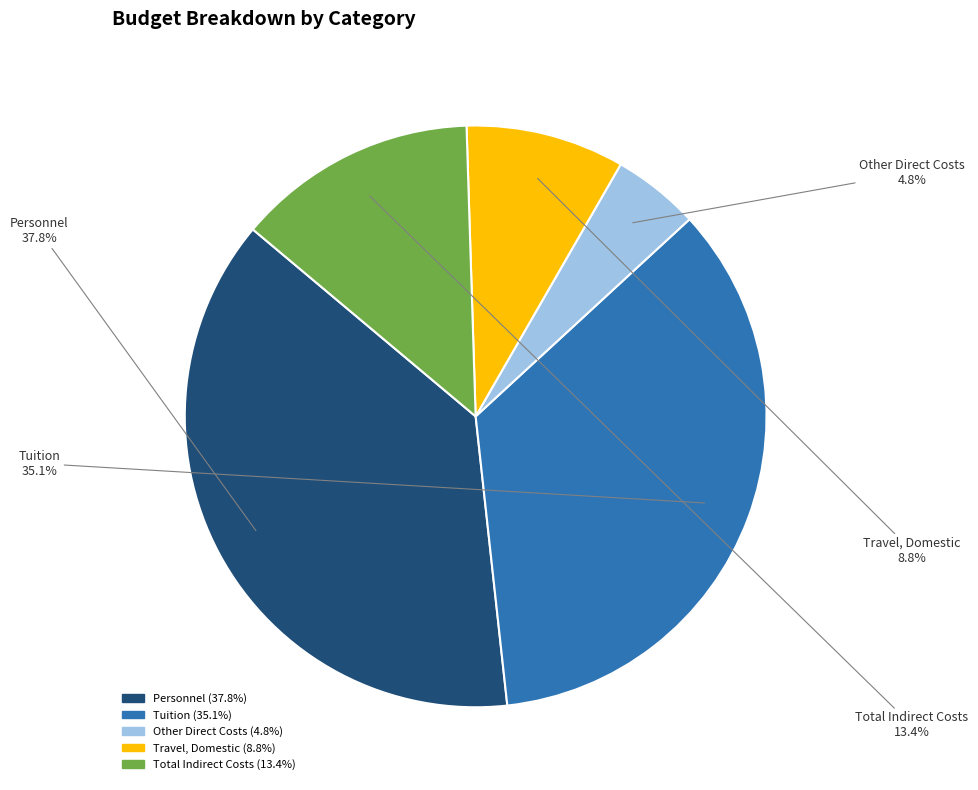

Rank the categories by value from lowest to highest.

Other Direct Costs, Travel, Domestic, Total Indirect Costs, Tuition, Personnel